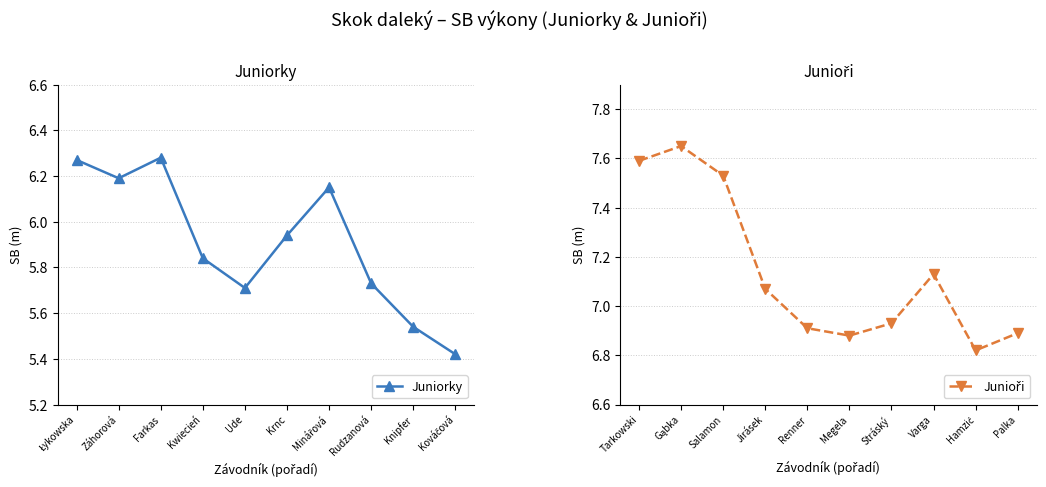

How many interior local valleys does the Juniorky series have?

2